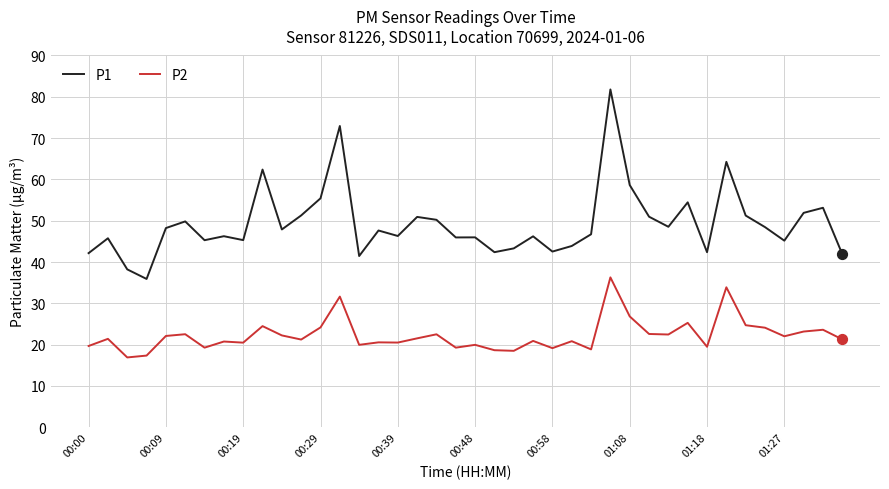

At how many categories does at least one series exceed 74?

1